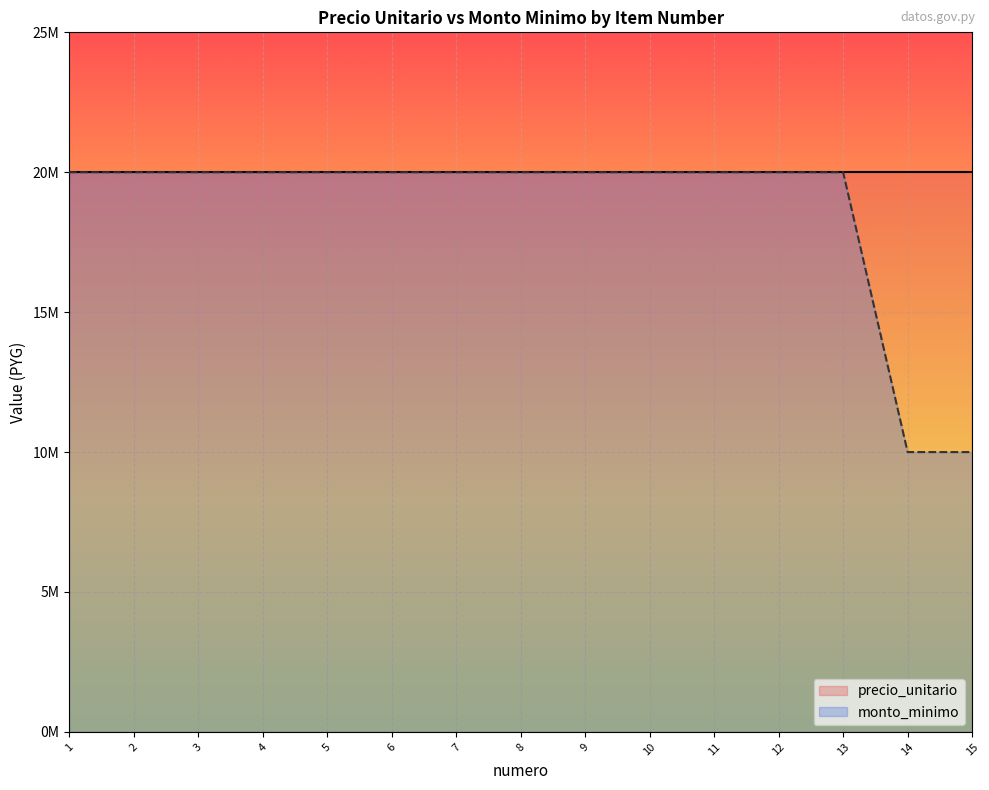

What is the value of the 2nd point from the left?

20000000